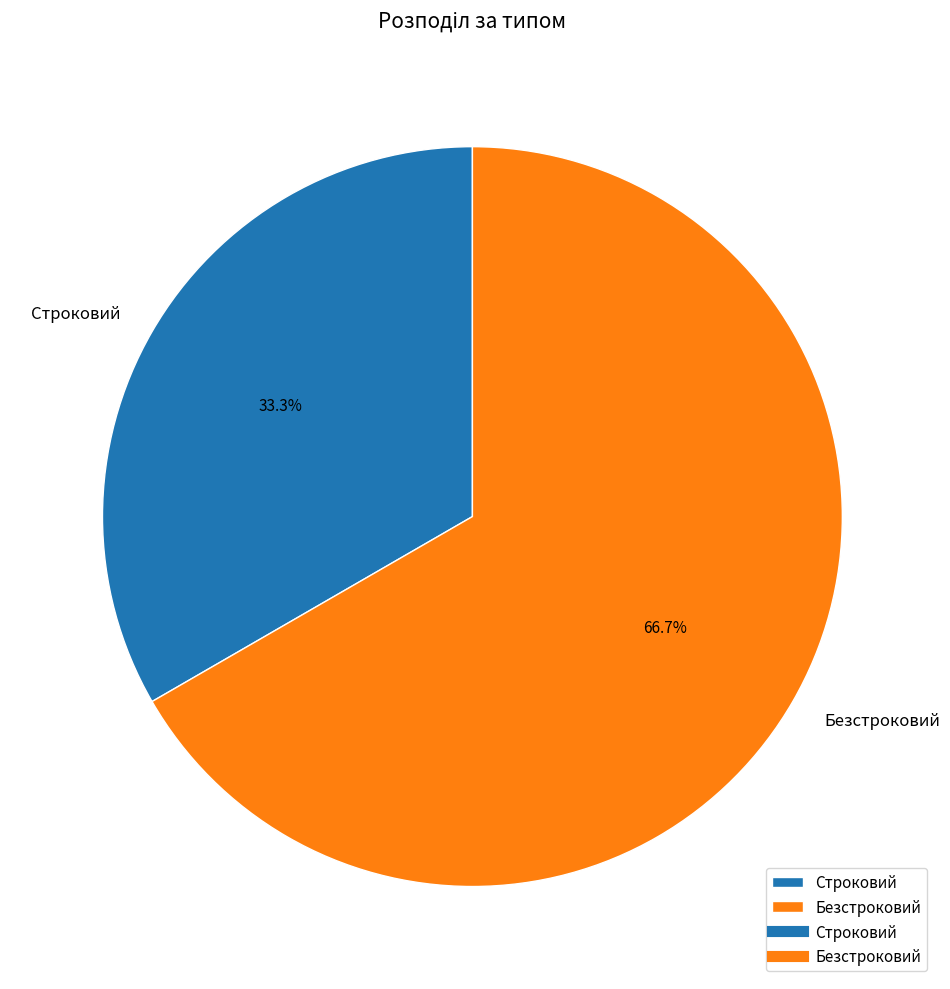

Between Безстроковий and Строковий, which is larger?

Безстроковий